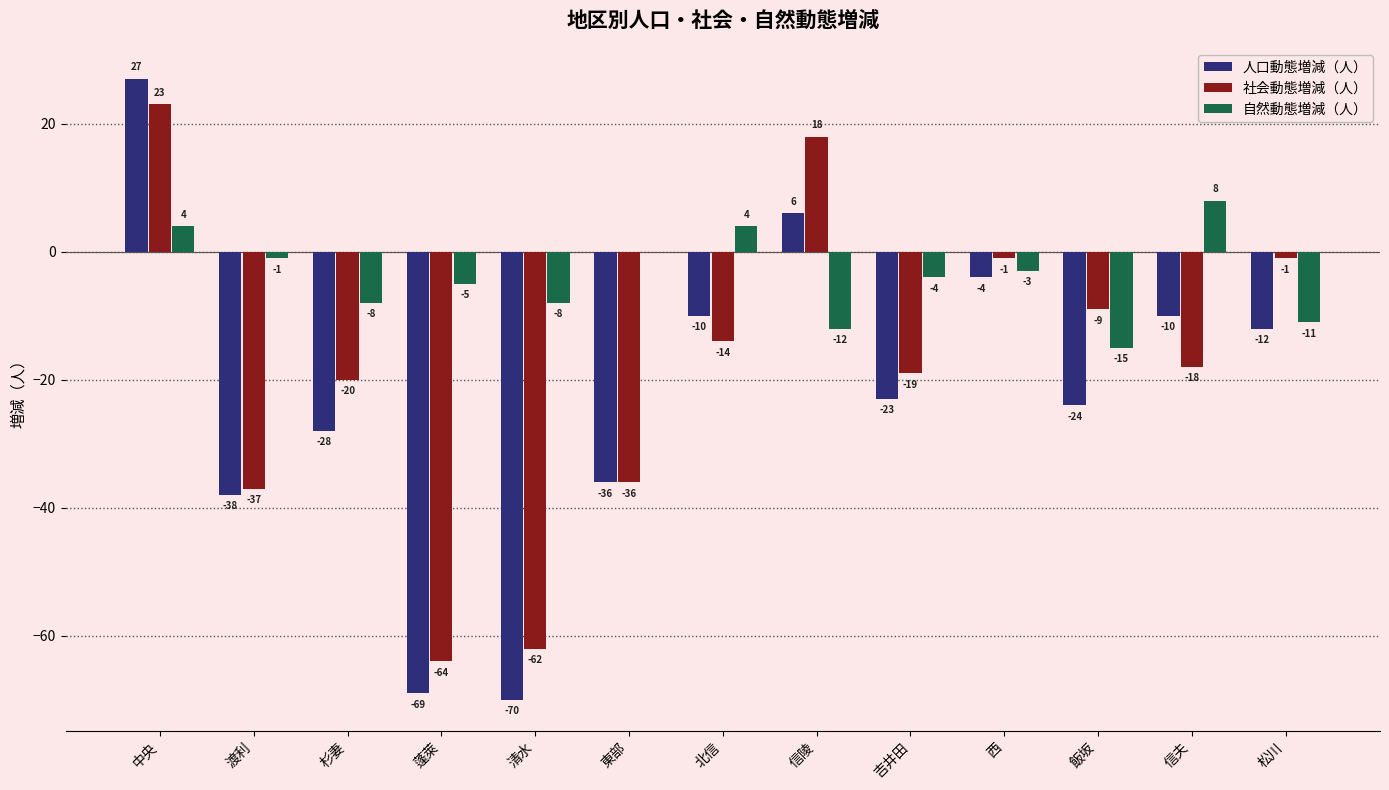

What is the sum of the 社会動態増減（人） values at 中央 and 信陵?

41